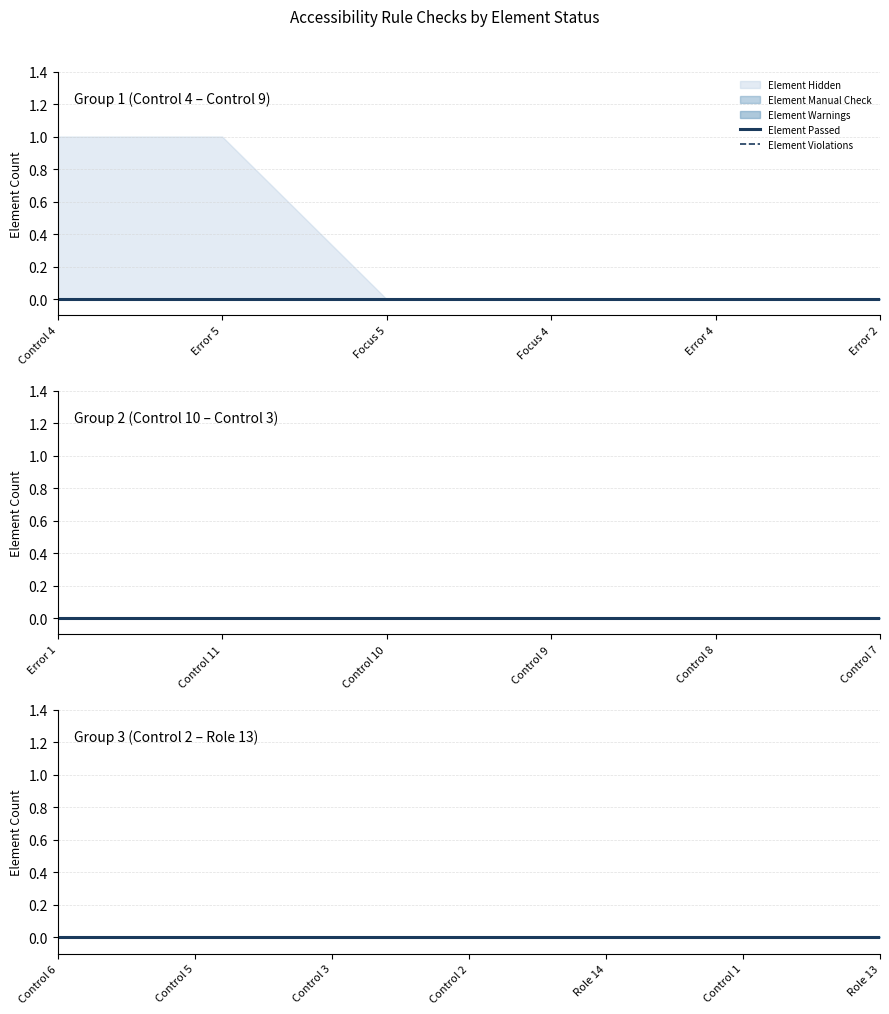

True or false: Element Warnings and Element Manual Check cross at least once.

False